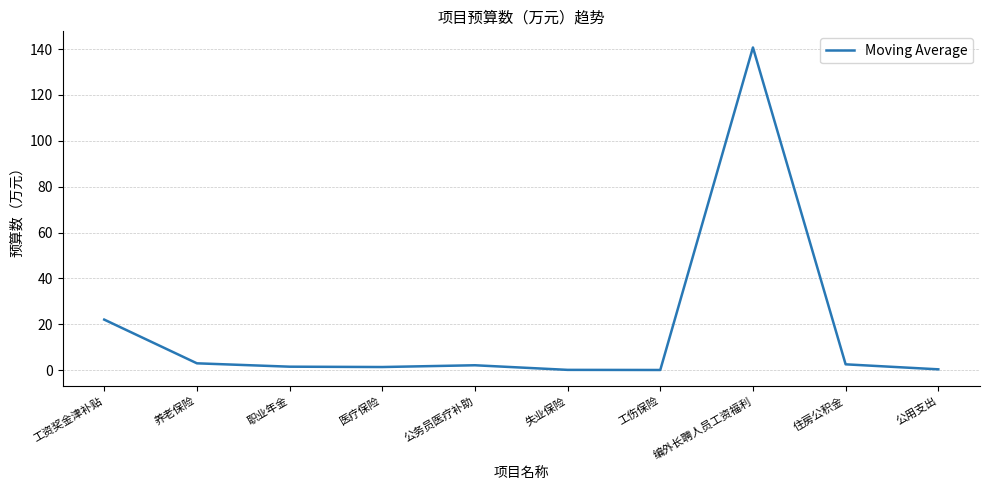

Between 编外长聘人员工资福利 and 失业保险, which is larger?

编外长聘人员工资福利